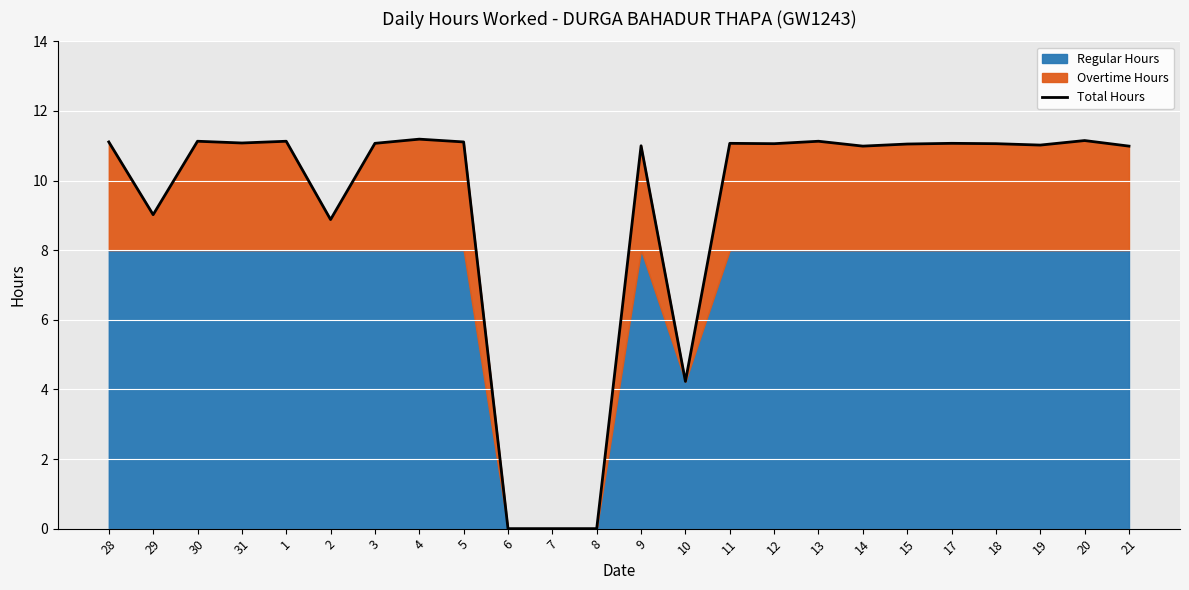

What is the sum of all values?

221.5